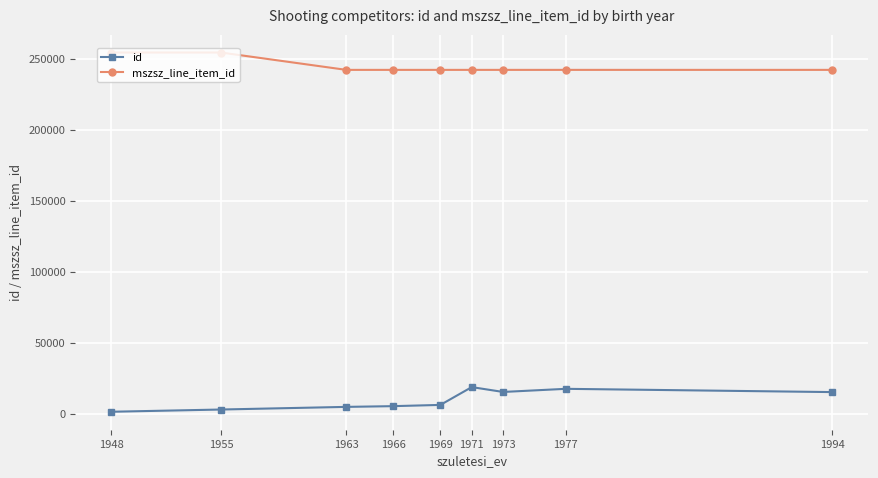

Count the number of categories in the chart.

9